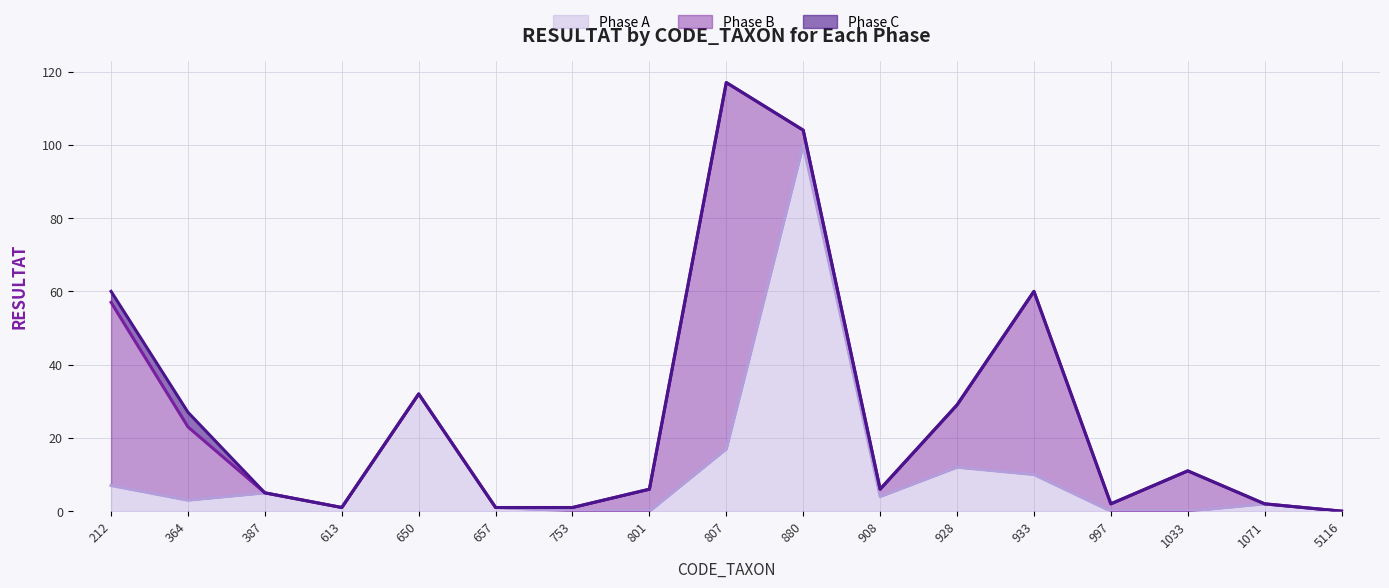

Between which two adjacent categories do Phase B and Phase A first intersect?

364 and 387